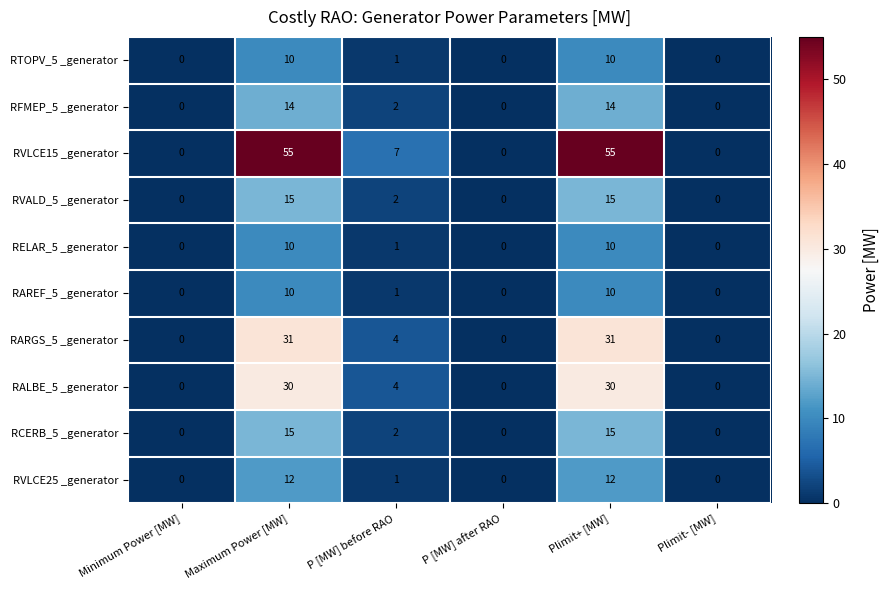

True or false: RVLCE25 _generator has a value of 12 at Plimit+ [MW].

True